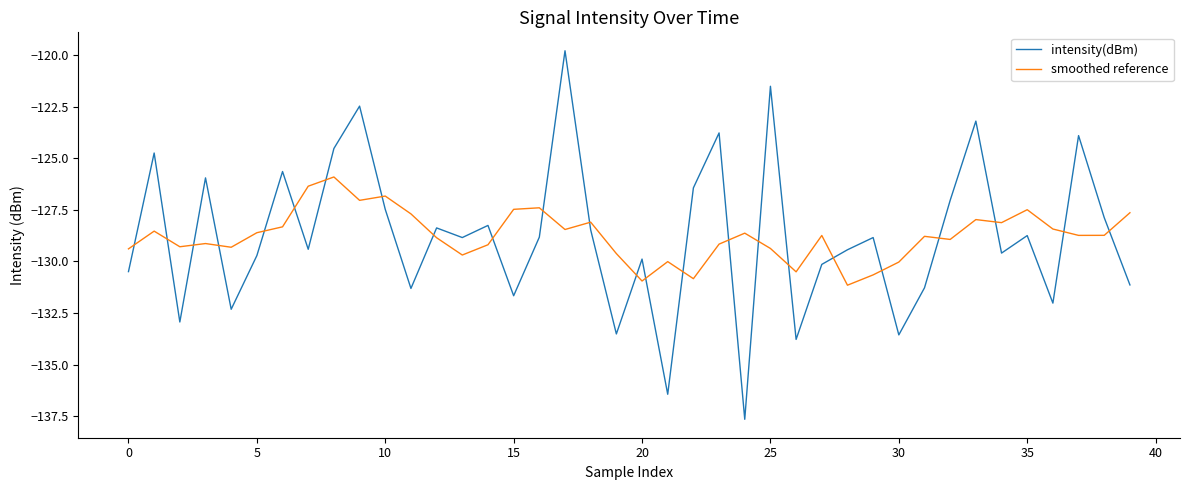

True or false: intensity(dBm) and smoothed reference cross at least once.

True